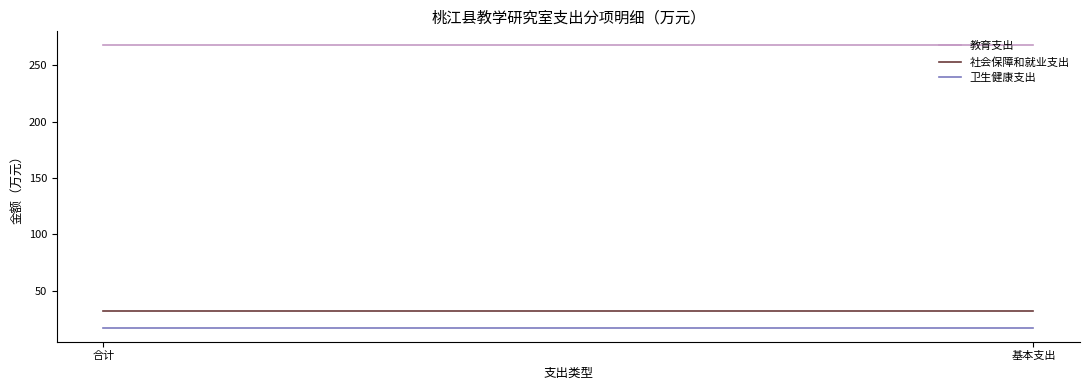

Reading left to right, transcribe all the data shown in this chart.

教育支出: 合计=267.7	基本支出=267.7
社会保障和就业支出: 合计=32.1	基本支出=32.1
卫生健康支出: 合计=17.4	基本支出=17.4